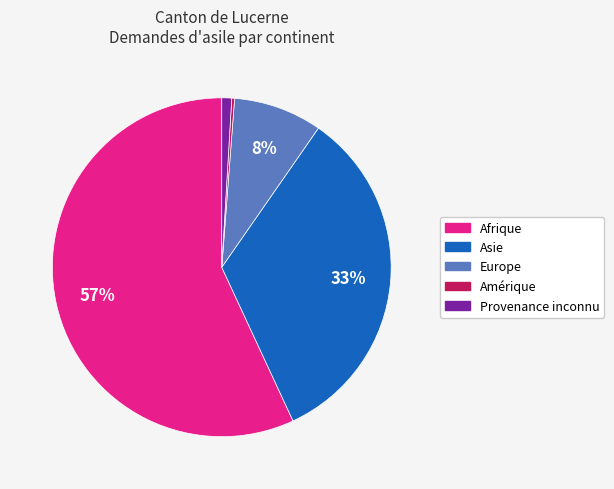

Combined, do Asie and Afrique account for over 50%?

Yes